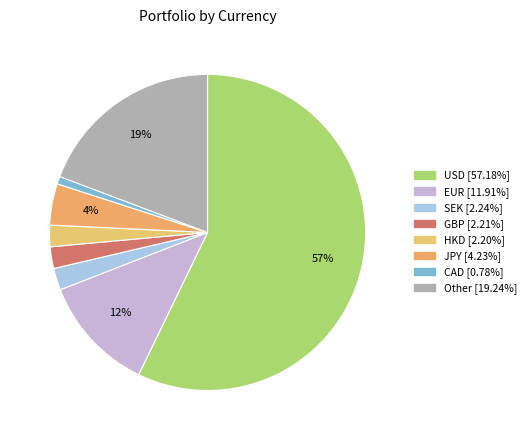

How many segments does this pie chart have?

8